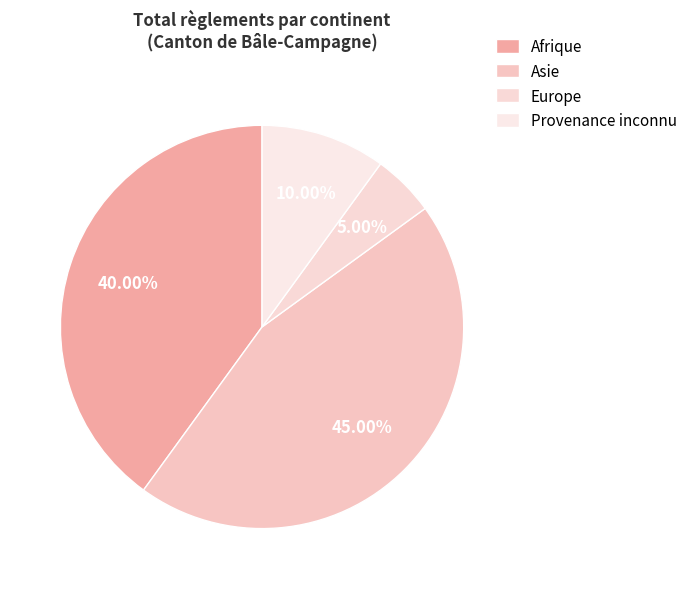

True or false: Afrique accounts for 40% of the total.

True